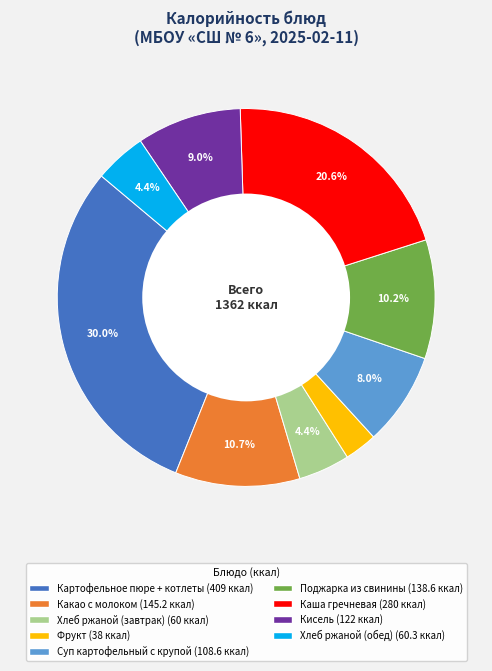

What percentage is NOT represented by Поджарка из свинины?

89.8%